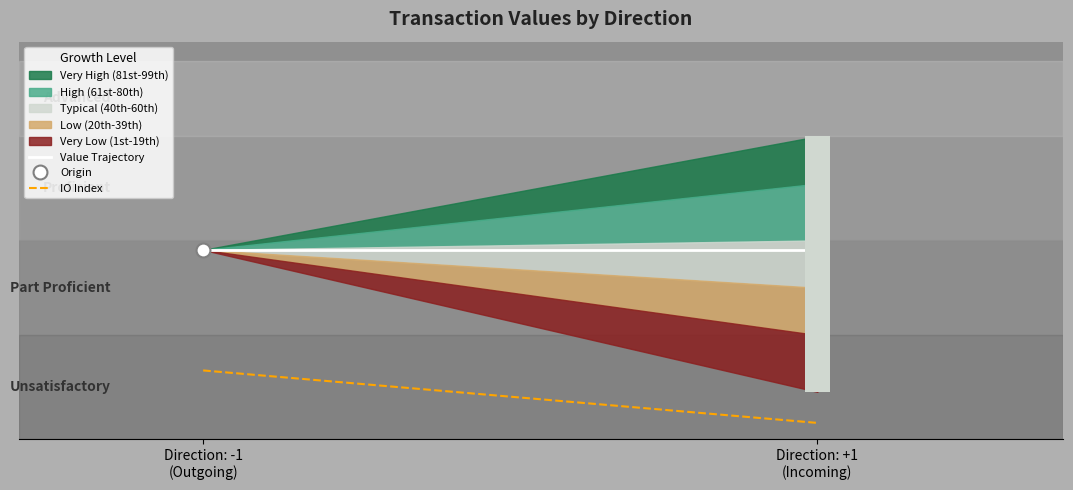

What is the sum of the IO Index values at Direction: -1
(Outgoing) and Direction: +1
(Incoming)?

57.5